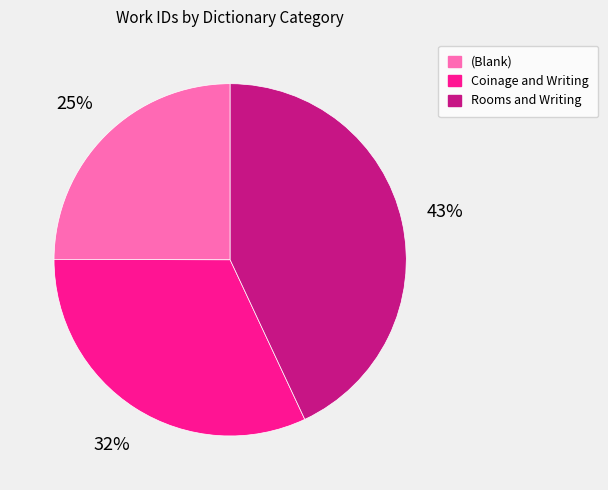

Is there any slice that represents more than half of the pie?

No